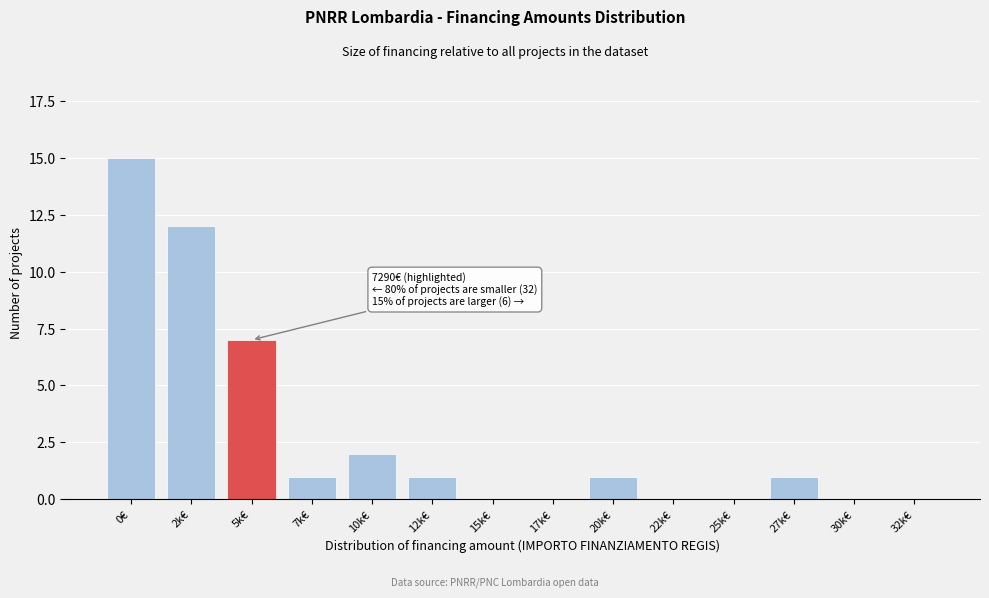

Reading left to right, list all the values displayed in this chart.

0€=15	2k€=12	5k€=7	7k€=1	10k€=2	12k€=1	15k€=0	17k€=0	20k€=1	22k€=0	25k€=0	27k€=1	30k€=0	32k€=0